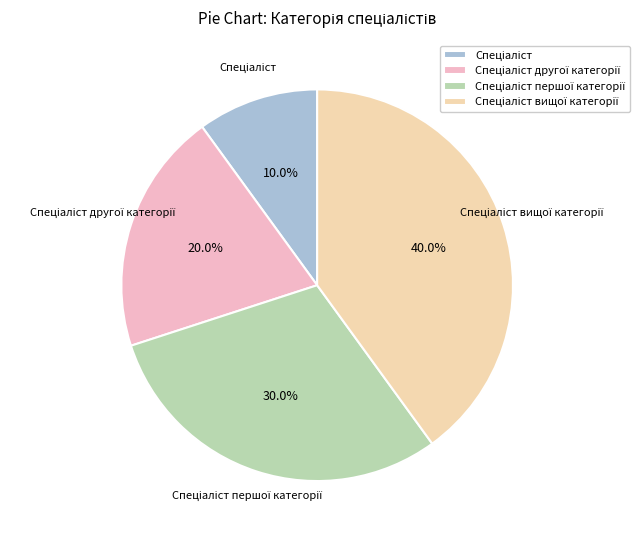

Is there any slice that represents more than half of the pie?

No